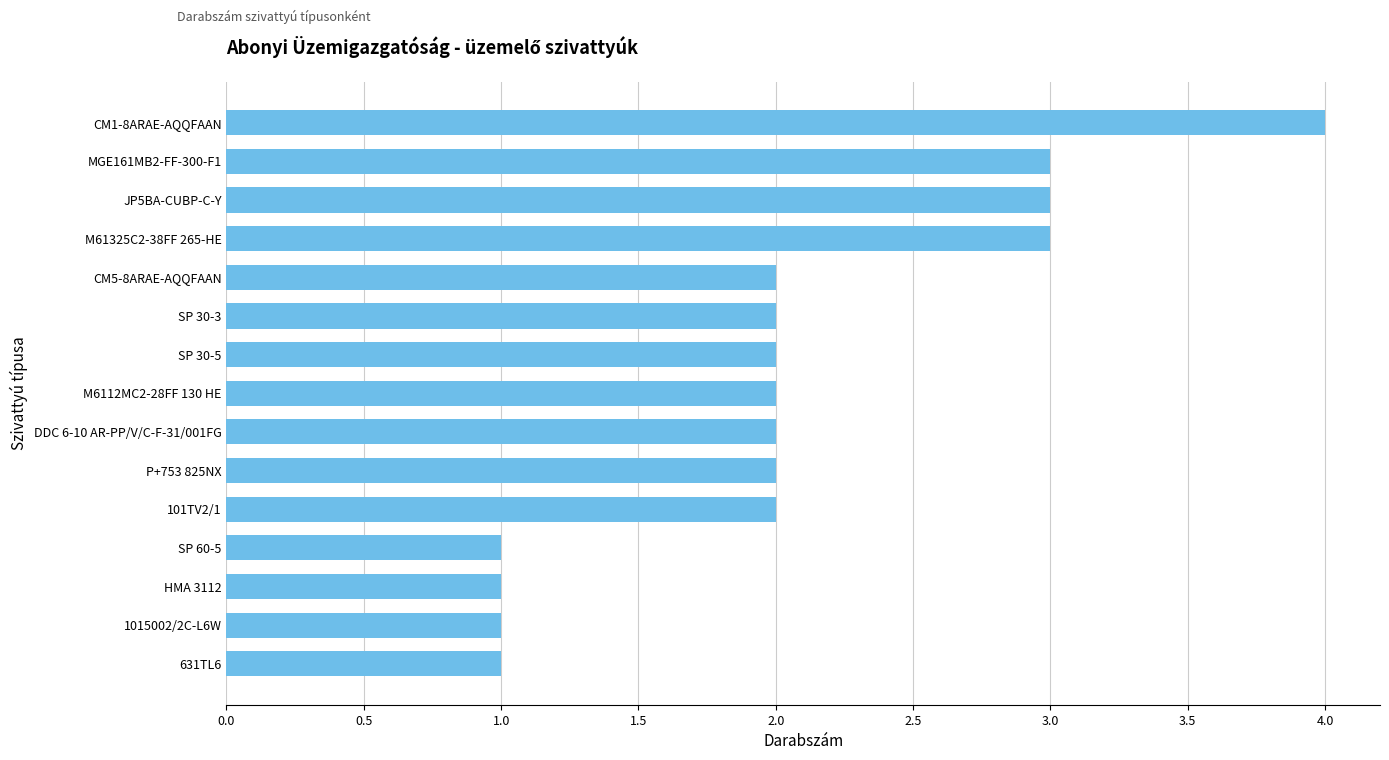

What is the greatest value displayed?

4